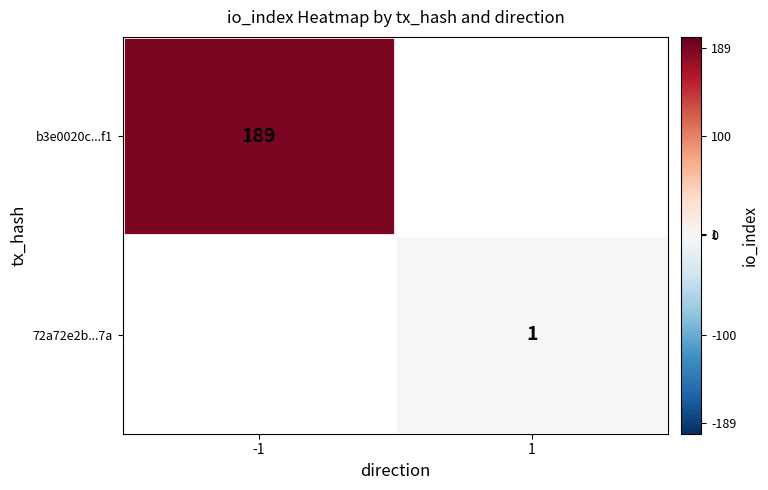

The 72a72e2b...7a series shows 1.8 at 1. True or false?

False